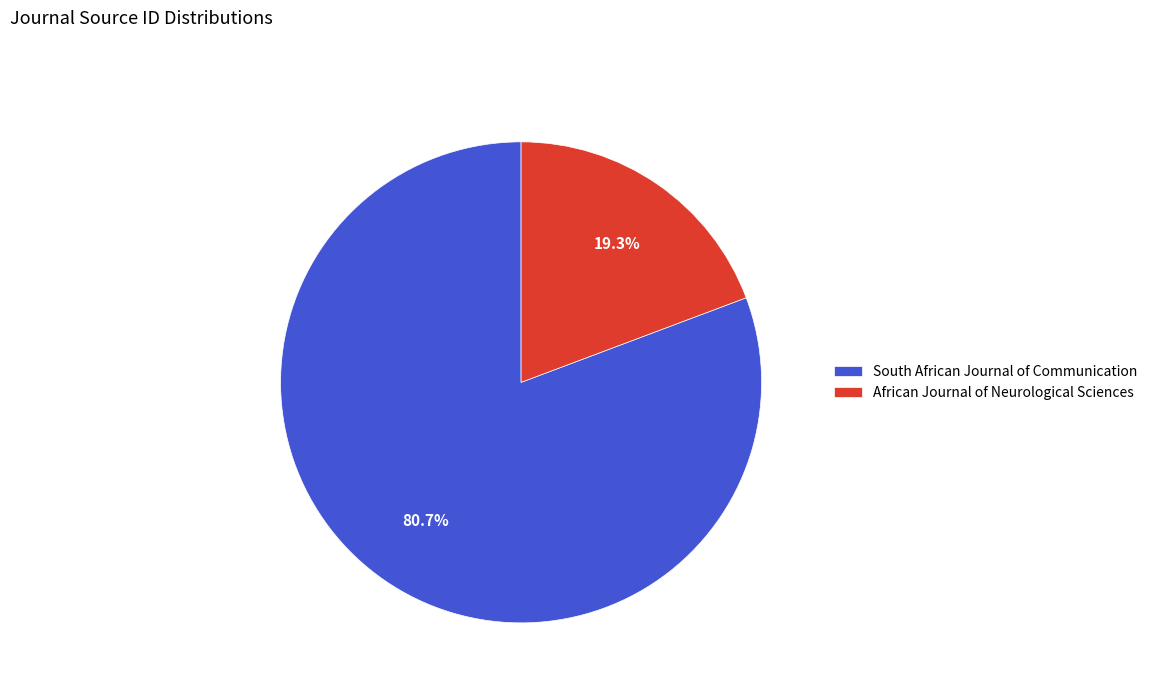

What percentage is the African Journal of Neurological Sciences slice, to the nearest percent?

19%